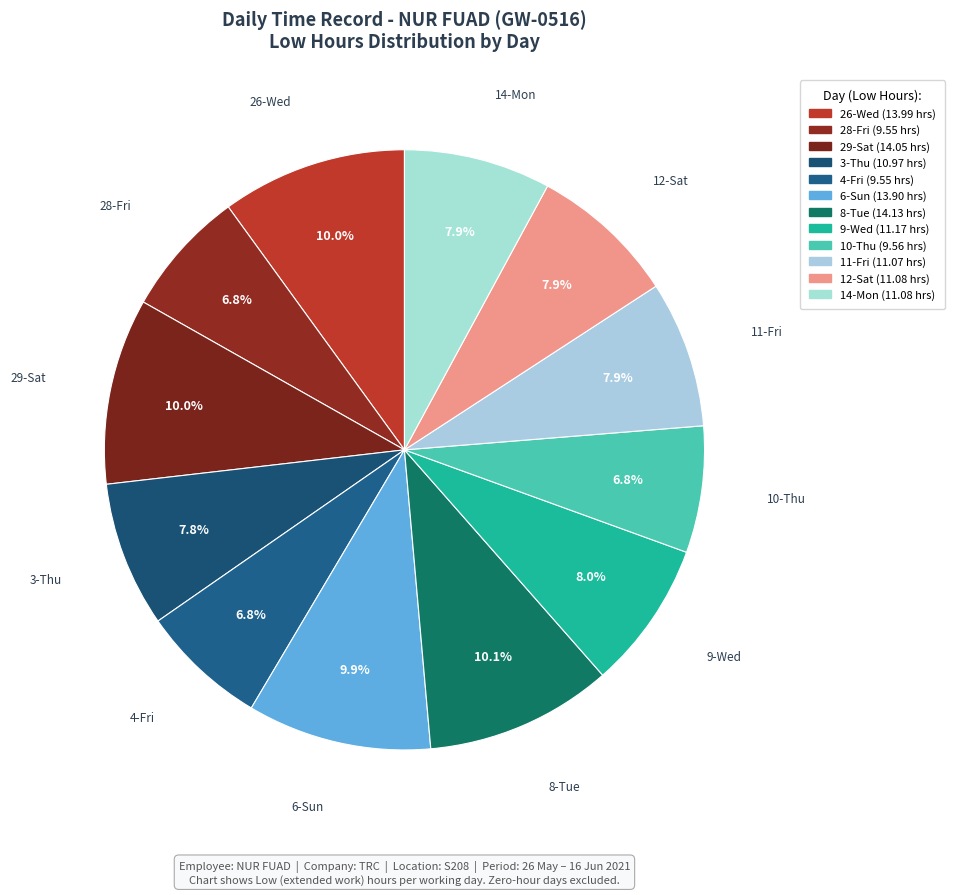

How many segments does this pie chart have?

12